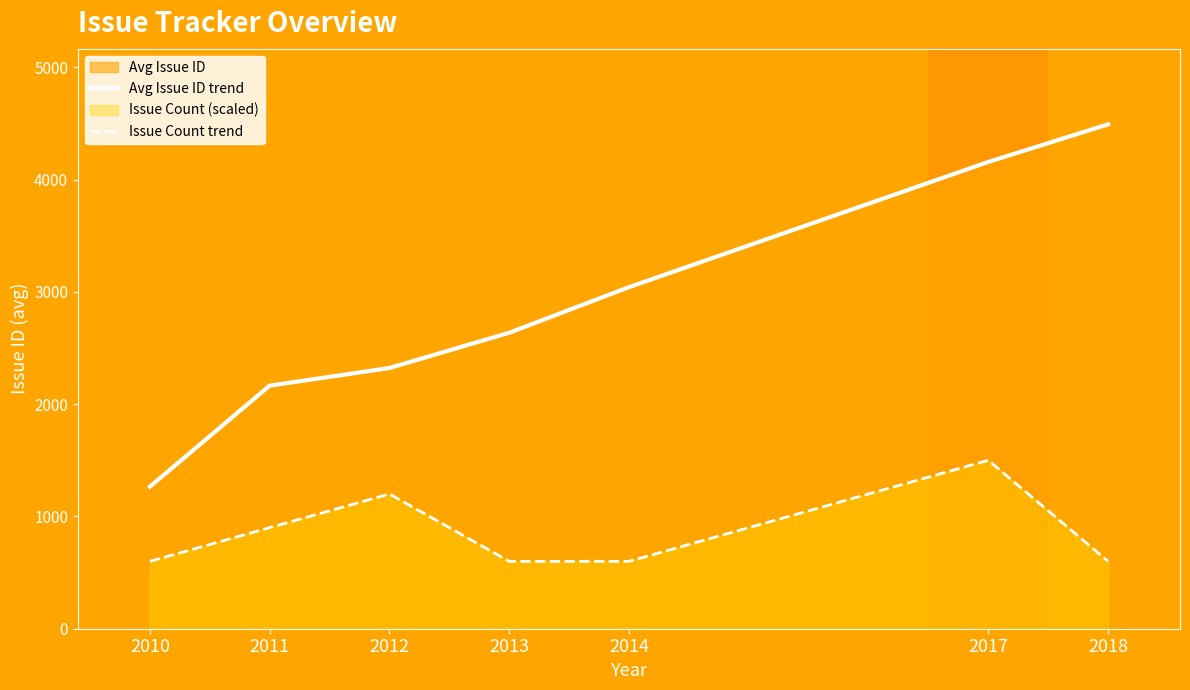

What is the difference between the Issue Count trend values at 2012 and 2018?

600.0